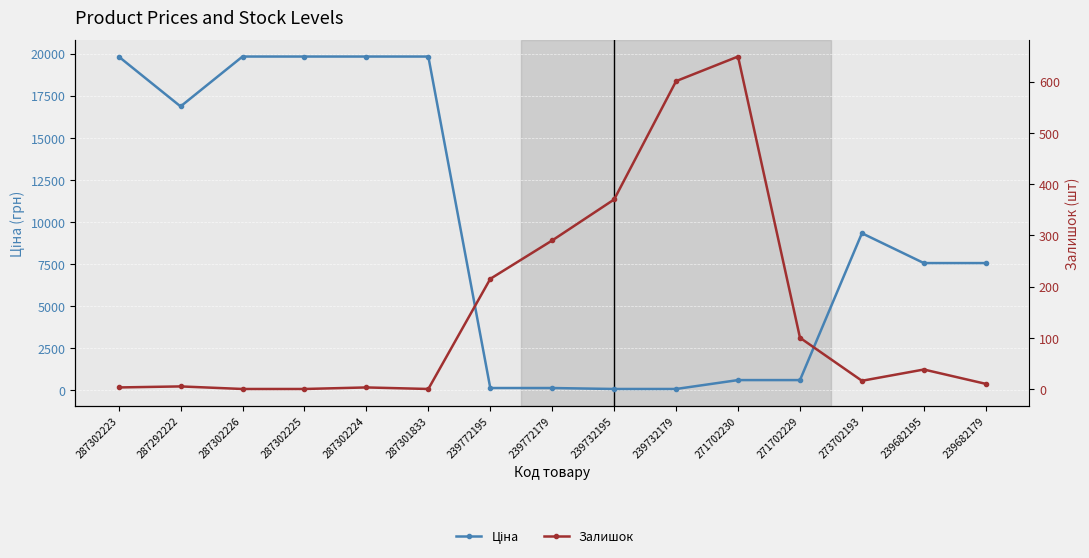

True or false: Ціна and Залишок intersect in this chart.

True